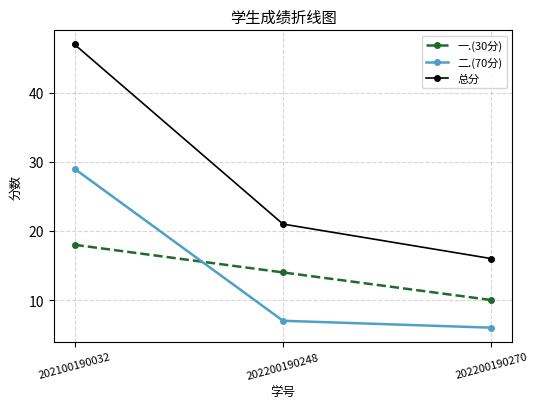

What is the spread (max minus min) of values at 202100190032?

29